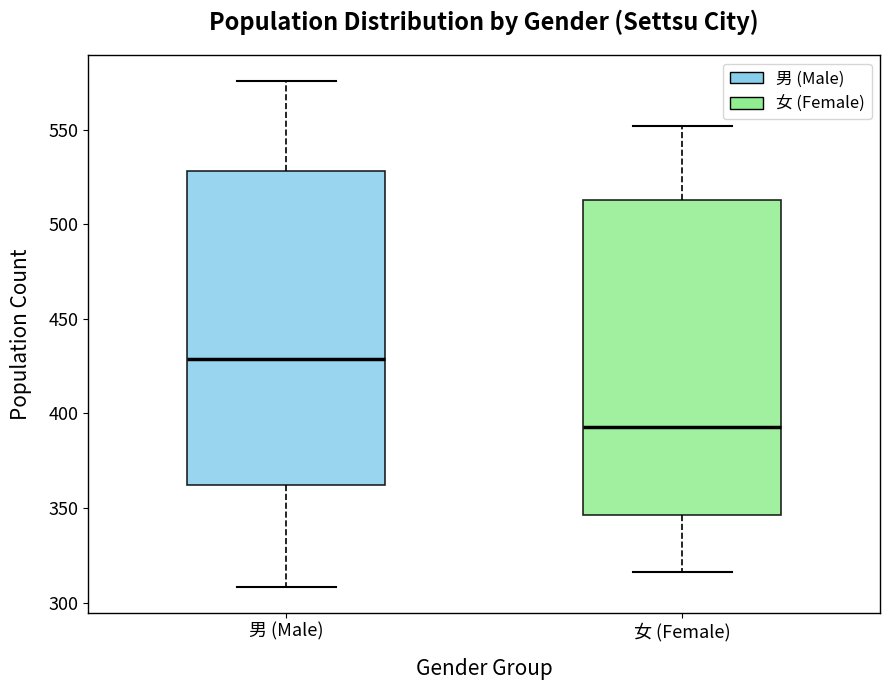

Which box's median line is the highest?

男 (Male)